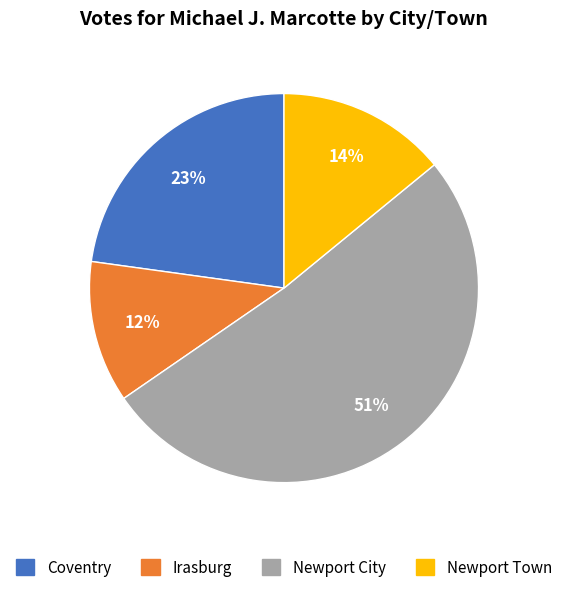

To the nearest percent, what is the average slice percentage?

25%